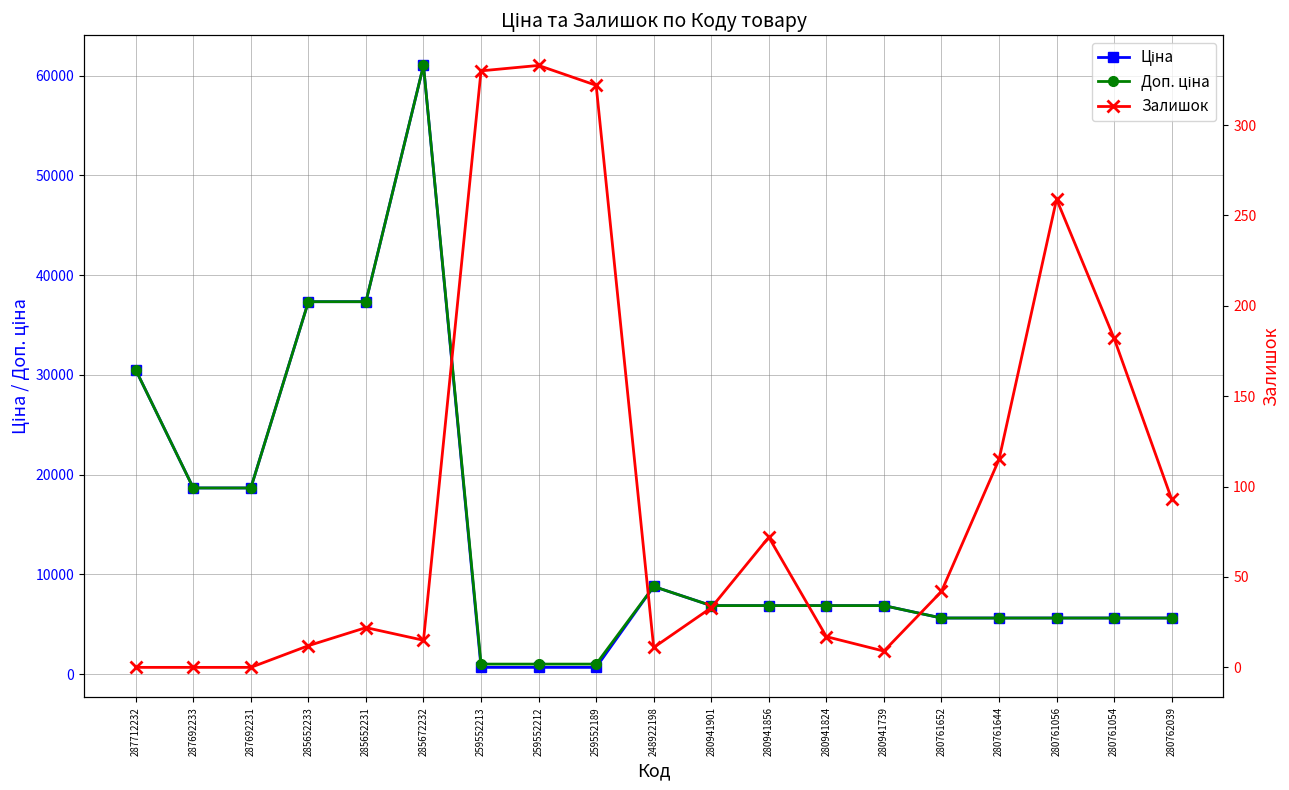

Rank the series by their maximum value, from lowest to highest.

Залишок, Ціна, Доп. ціна